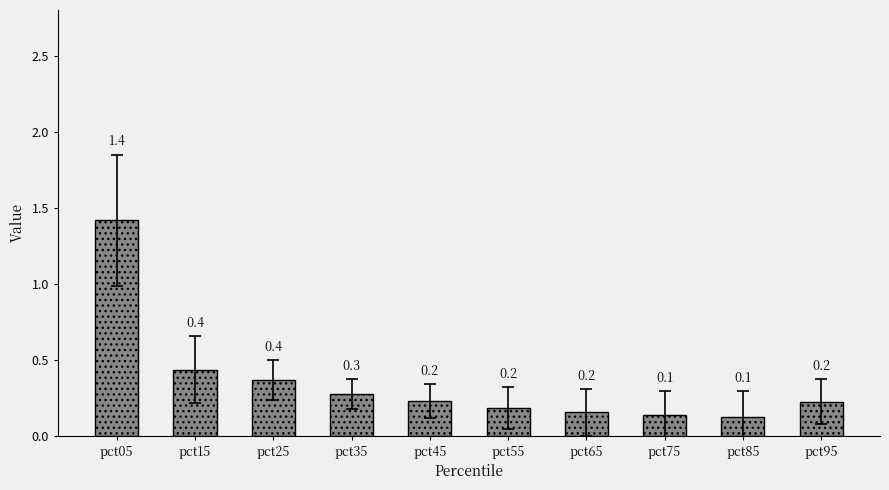

What is the smallest value displayed?

0.1